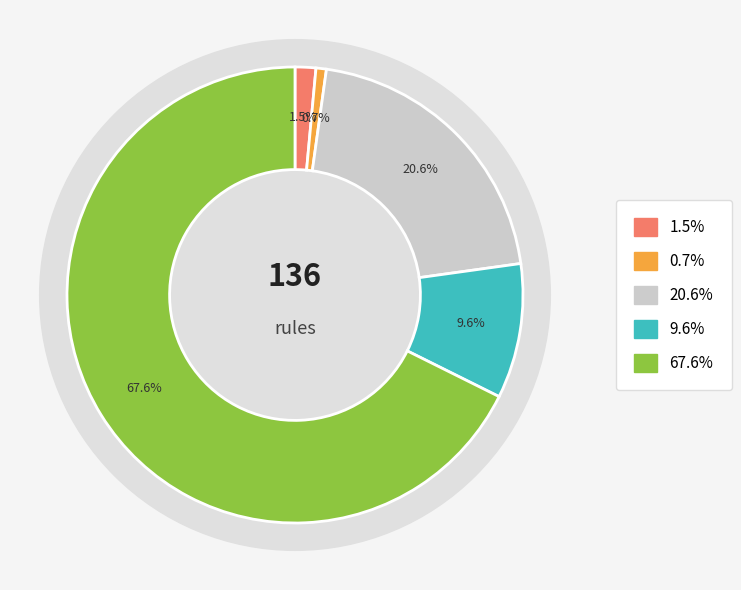

Which series changed the most between Warnings and 11?

N/A